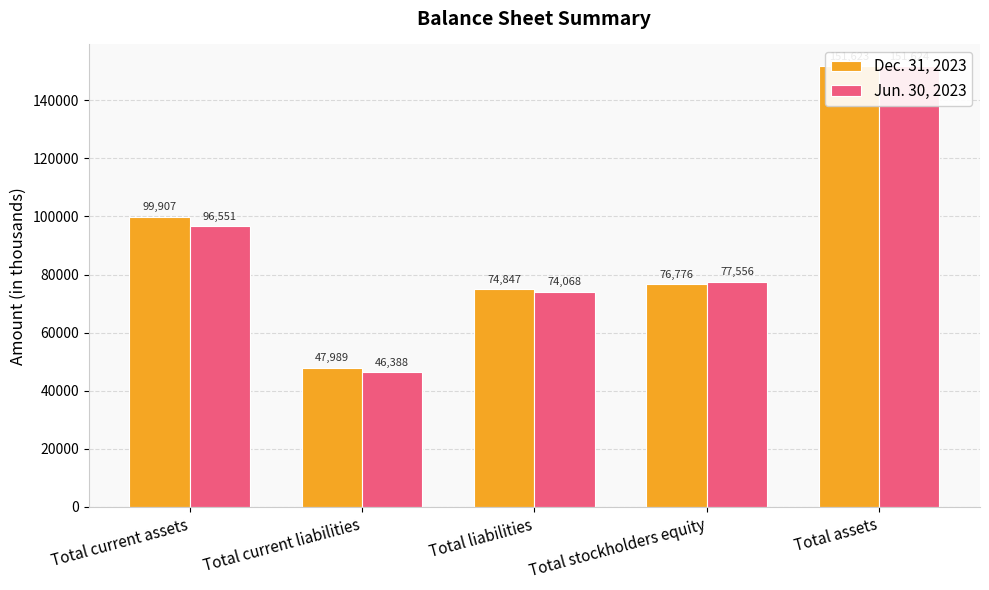

The Jun. 30, 2023 series shows 151624 at Total assets. True or false?

True